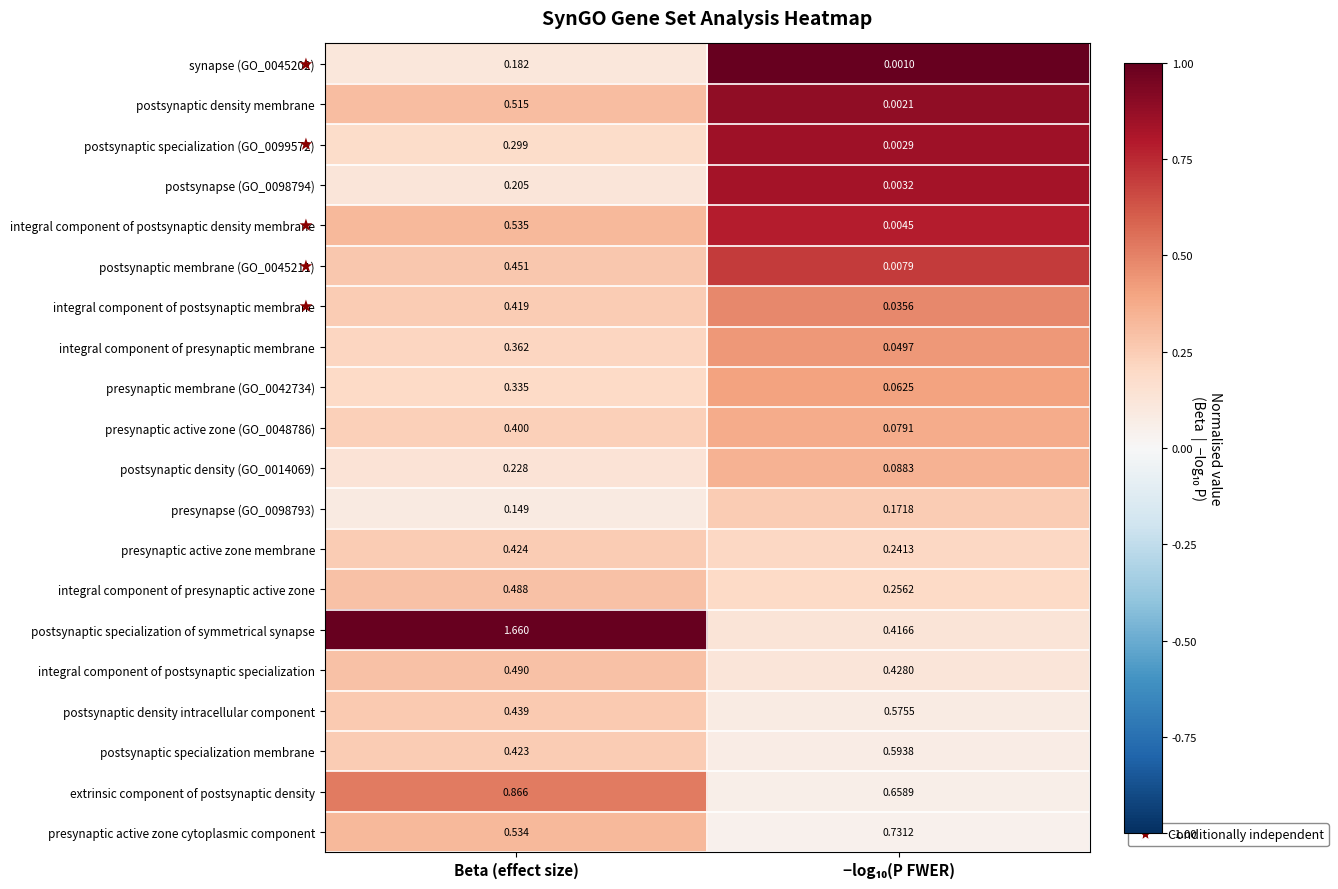

At which category is the sum across all series the highest?

Beta (effect size)